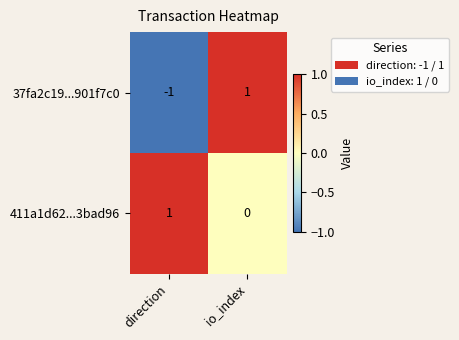

The value of 37fa2c19...901f7c0 at io_index is 0. True or false?

False